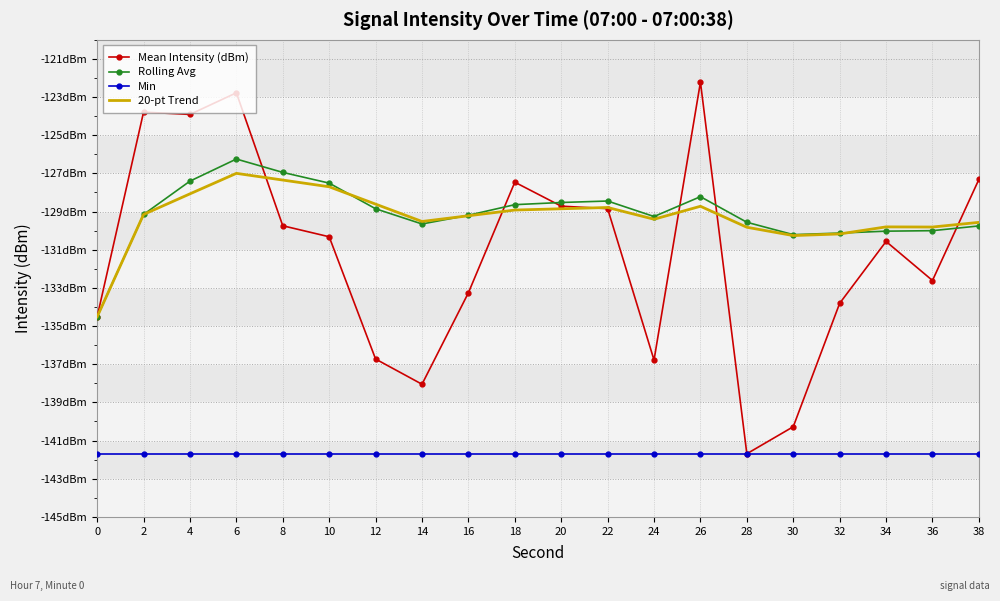

Rank the series by their maximum value, from lowest to highest.

Min, 20-pt Trend, Rolling Avg, Mean Intensity (dBm)